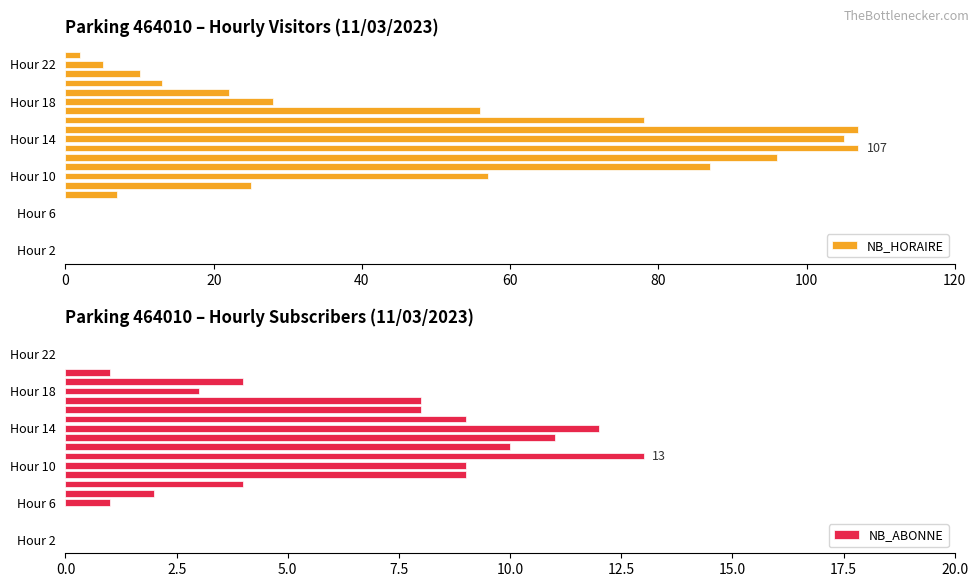

The value of NB_HORAIRE at Hour 6 is 46. True or false?

False